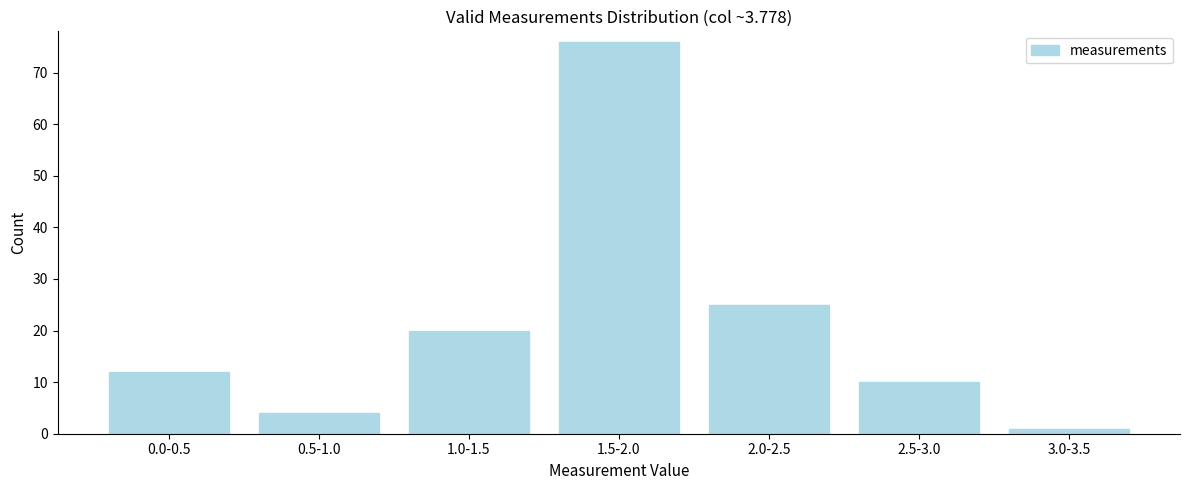

Reading left to right, list all the values displayed in this chart.

0.0-0.5=12	0.5-1.0=4	1.0-1.5=20	1.5-2.0=76	2.0-2.5=25	2.5-3.0=10	3.0-3.5=1